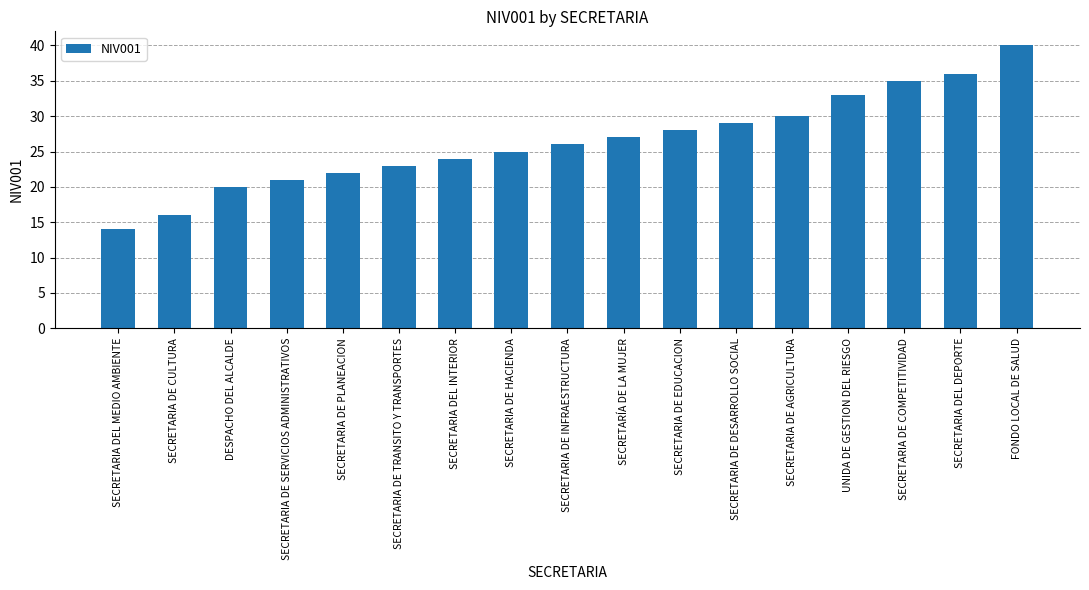

What position from the left is UNIDA DE GESTION DEL RIESGO?

14